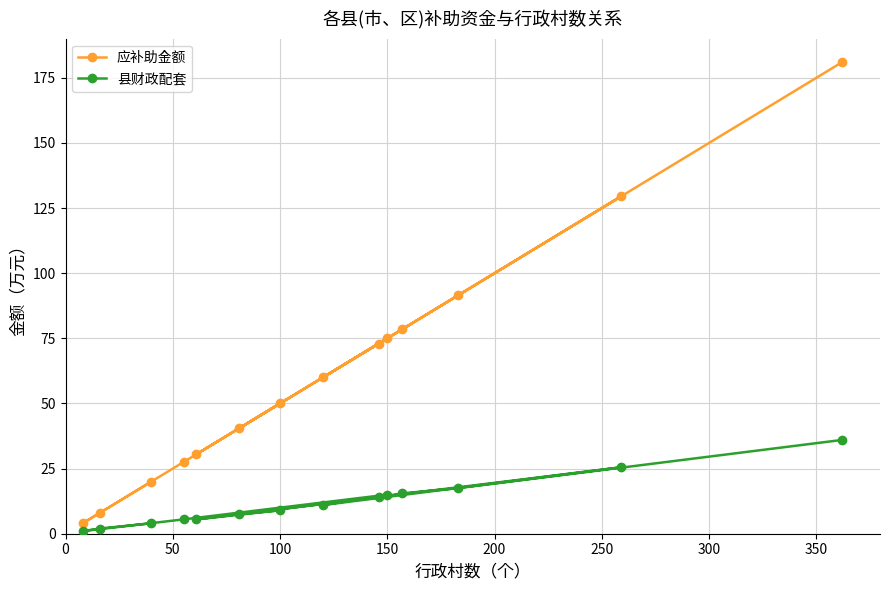

Which series has the largest range (max minus min)?

应补助金额